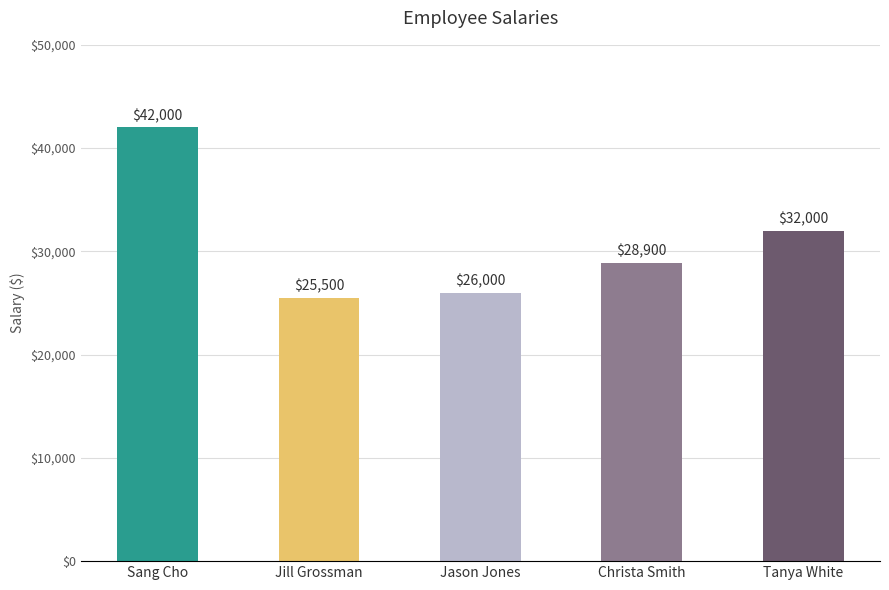

The chart shows a value of 69094 at Sang Cho. True or false?

False